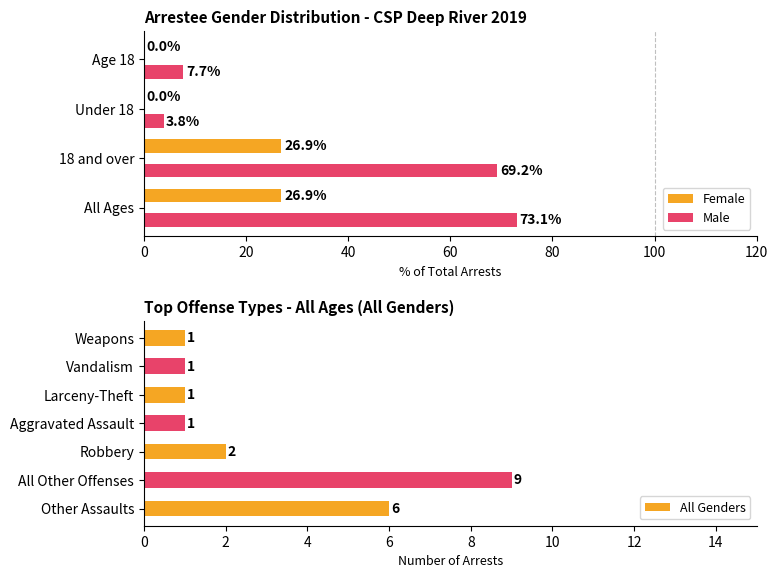

What is the difference between the maximum and minimum values?

8